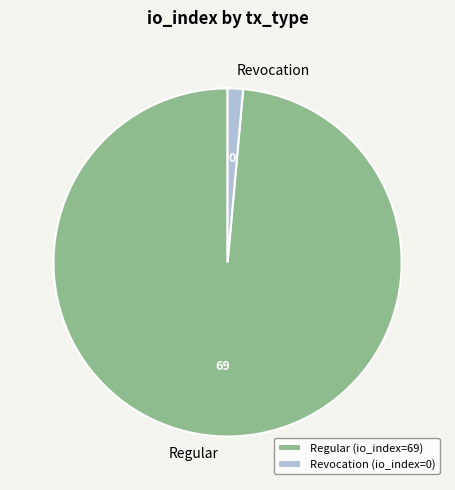

Which slice is the smallest?

Revocation (io_index=0)